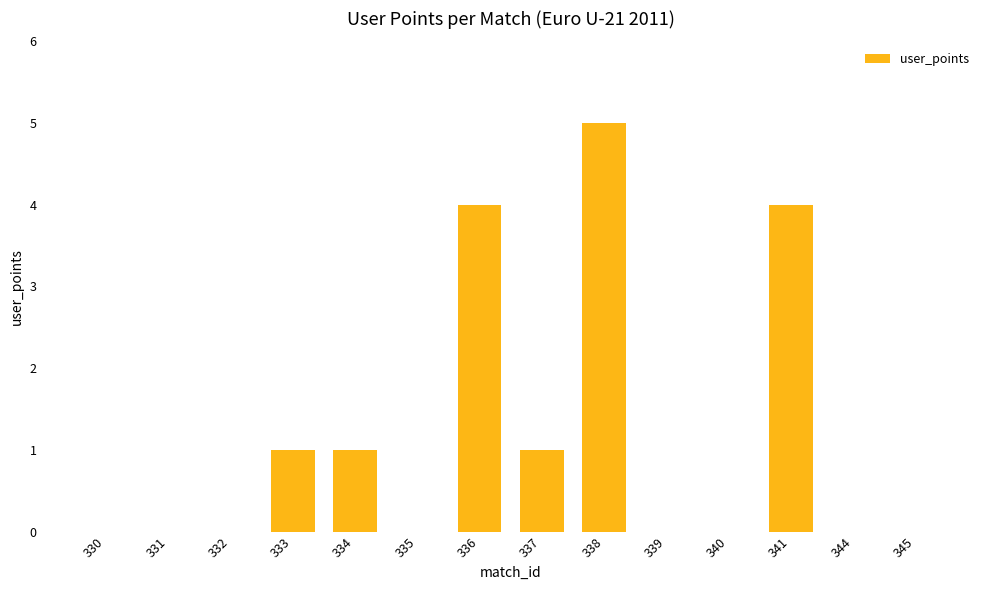

Count the number of data series in this chart.

1